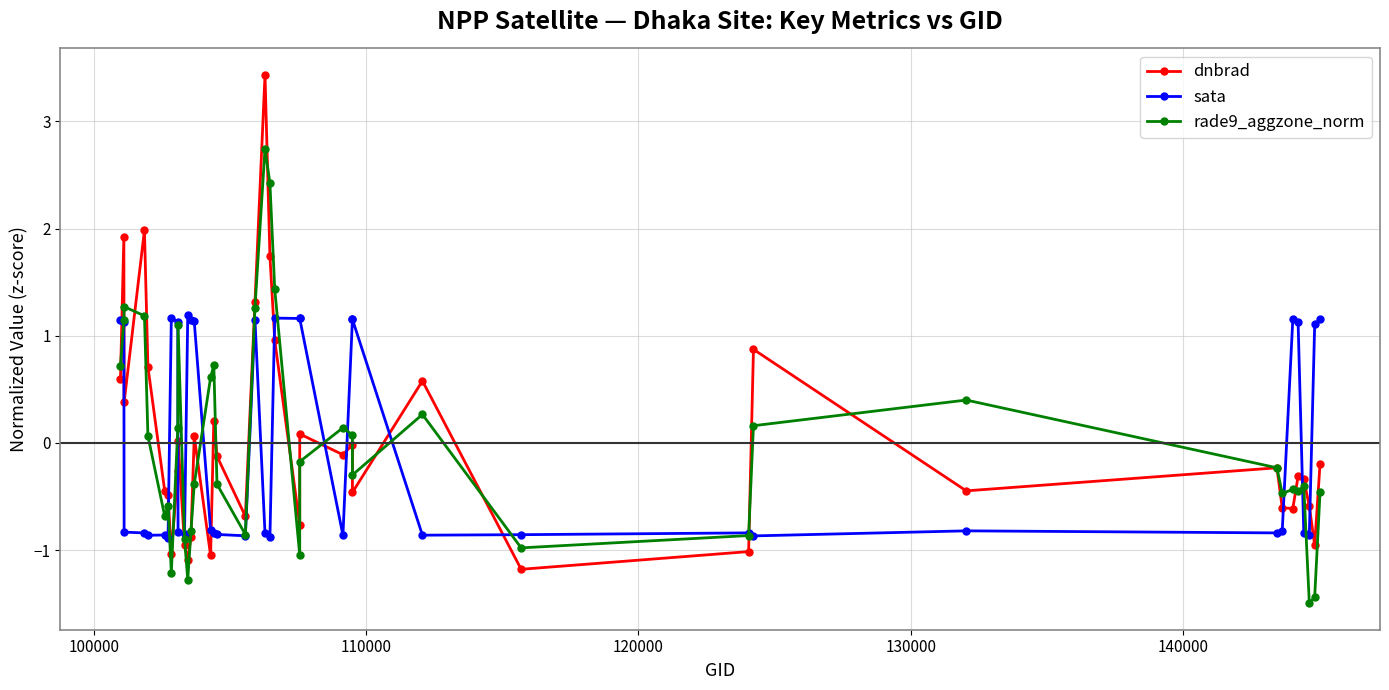

True or false: sata has a value of 1.6 at 39.

False